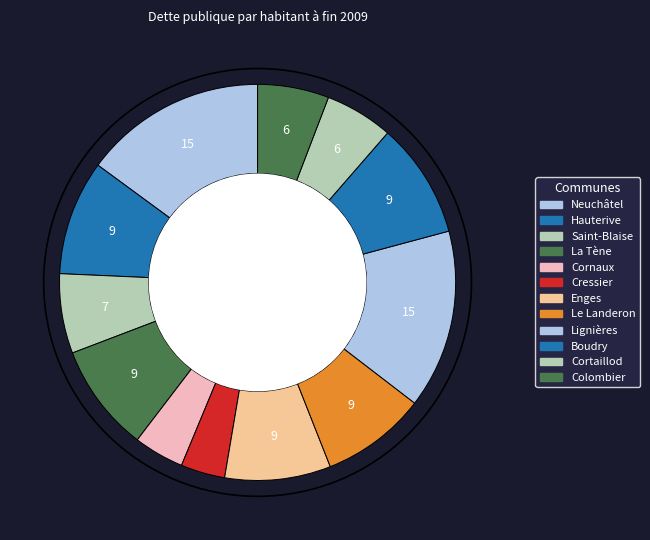

To the nearest percent, what is the average slice percentage?

8%